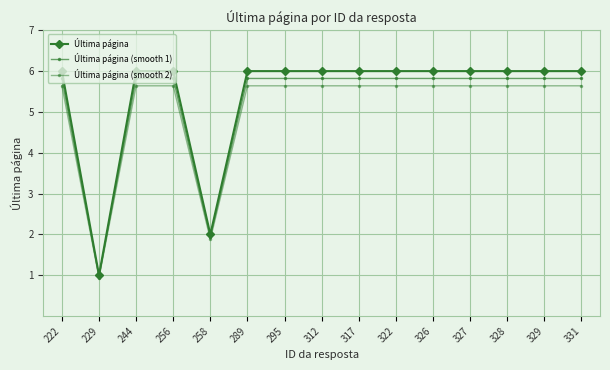

How many values in the Última página (smooth 1) series are below 5?

2